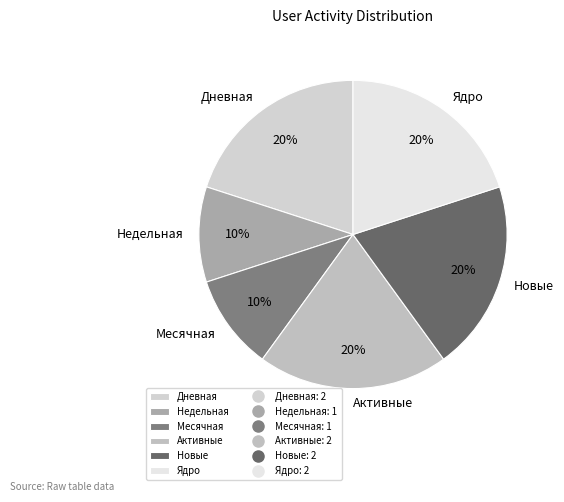

Which has a higher value, Активные or Месячная?

Активные